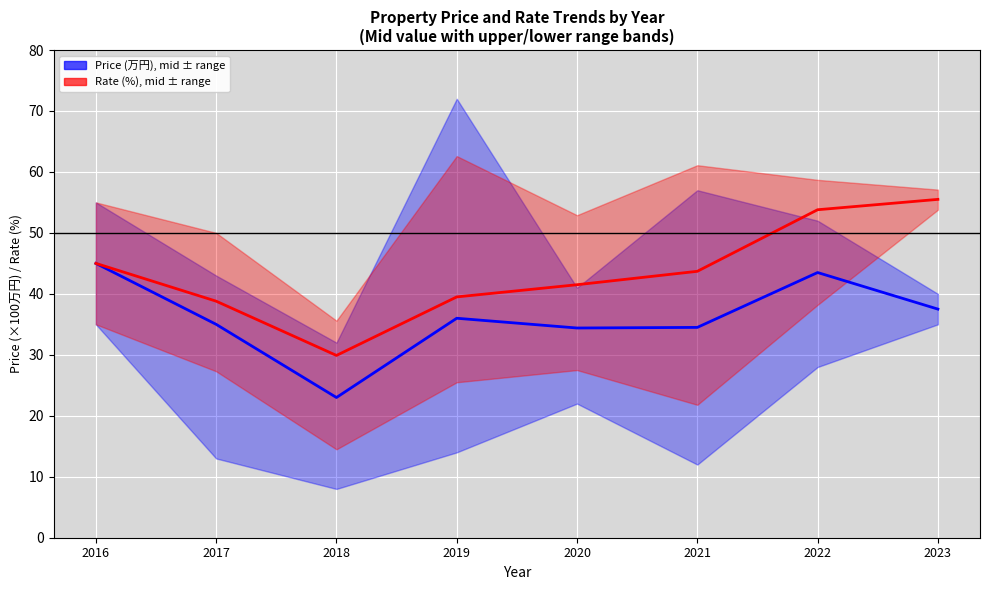

Where is the first local minimum for Price (万円), mid value?

2018